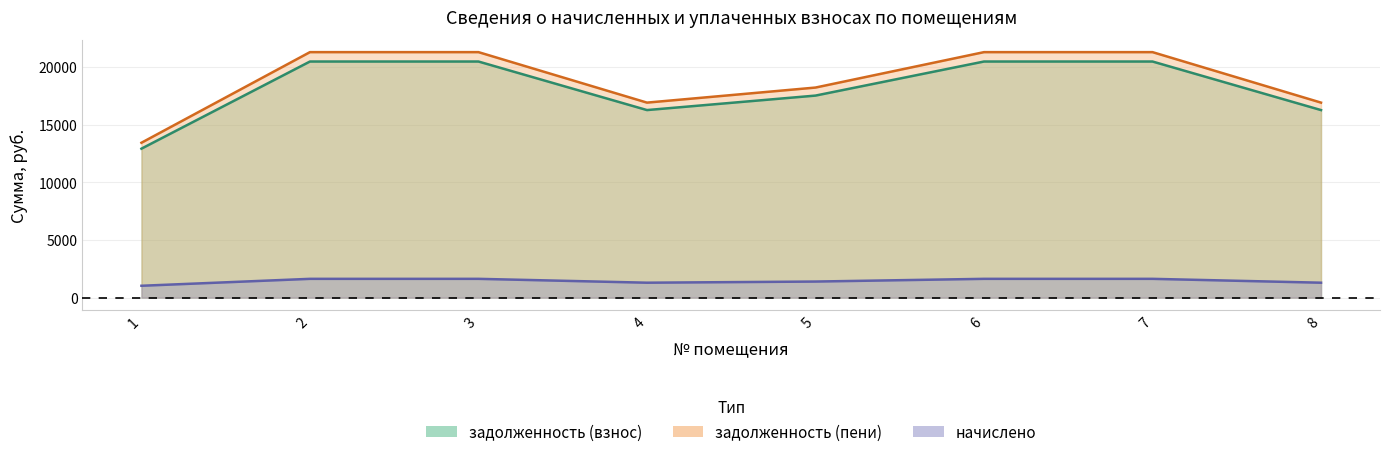

What is the difference between the maximum and minimum values in the задолженность (взнос) series?

7551.9